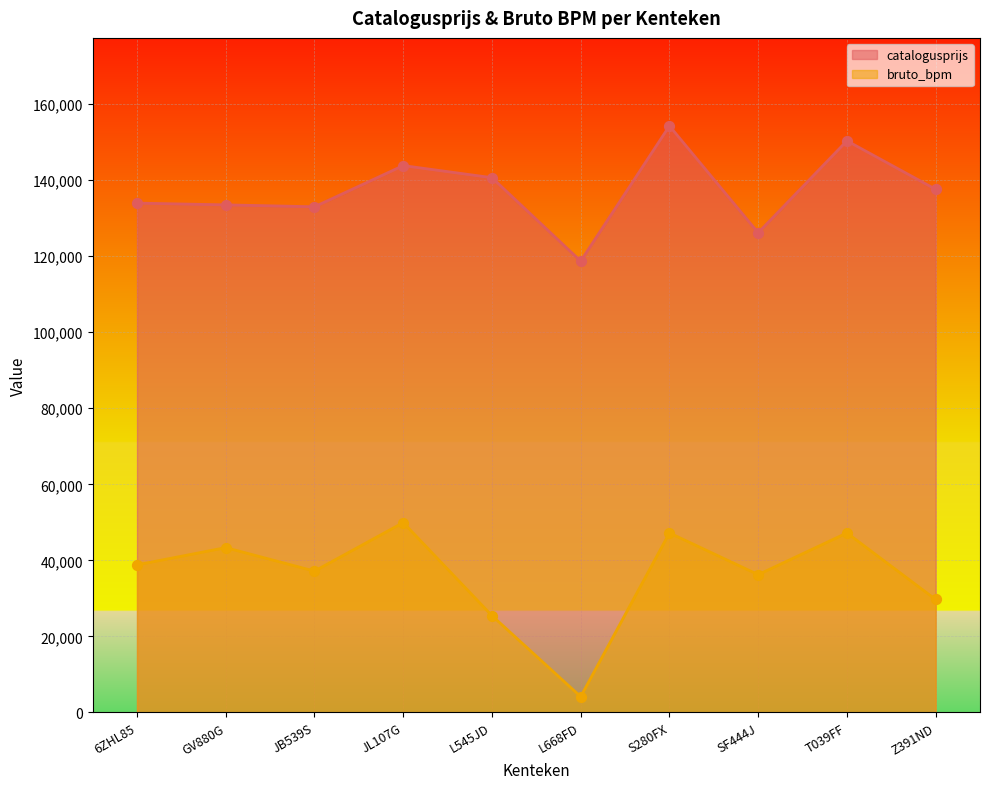

Which series reaches the minimum Y coordinate?

bruto_bpm